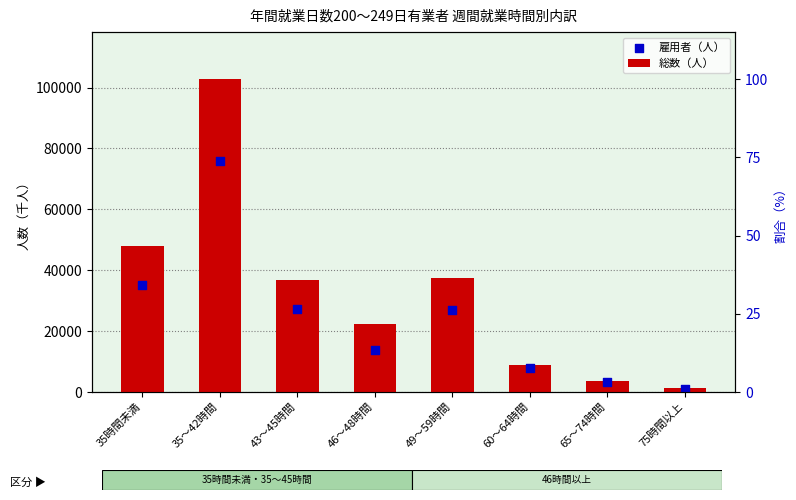

At how many categories does at least one series exceed 8694?

6